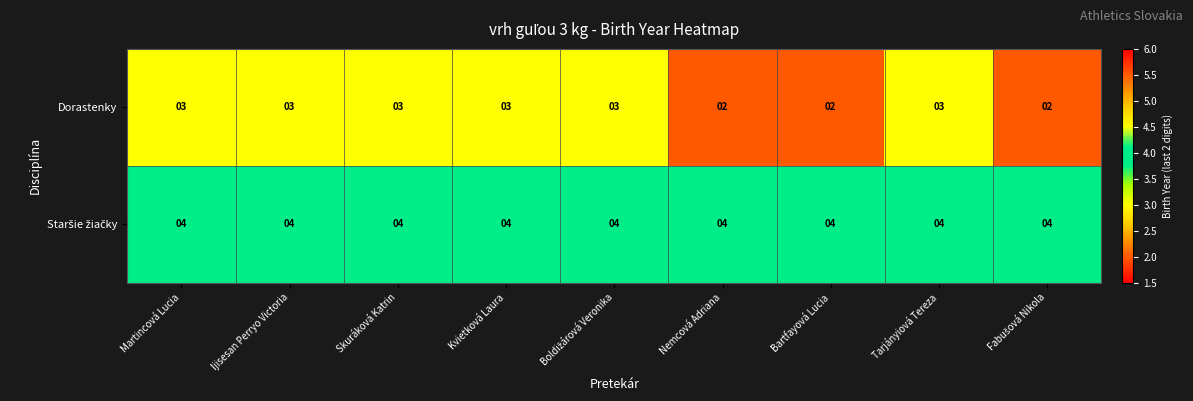

How many series are shown in this chart?

2